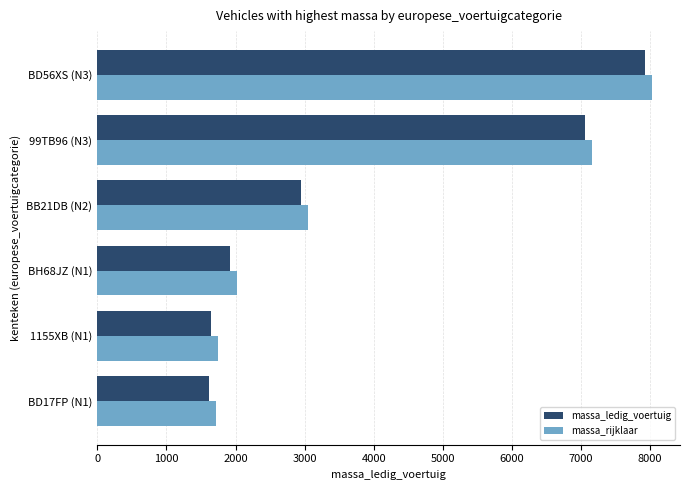

What is the difference between the maximum and second lowest values in the massa_ledig_voertuig series?

6290